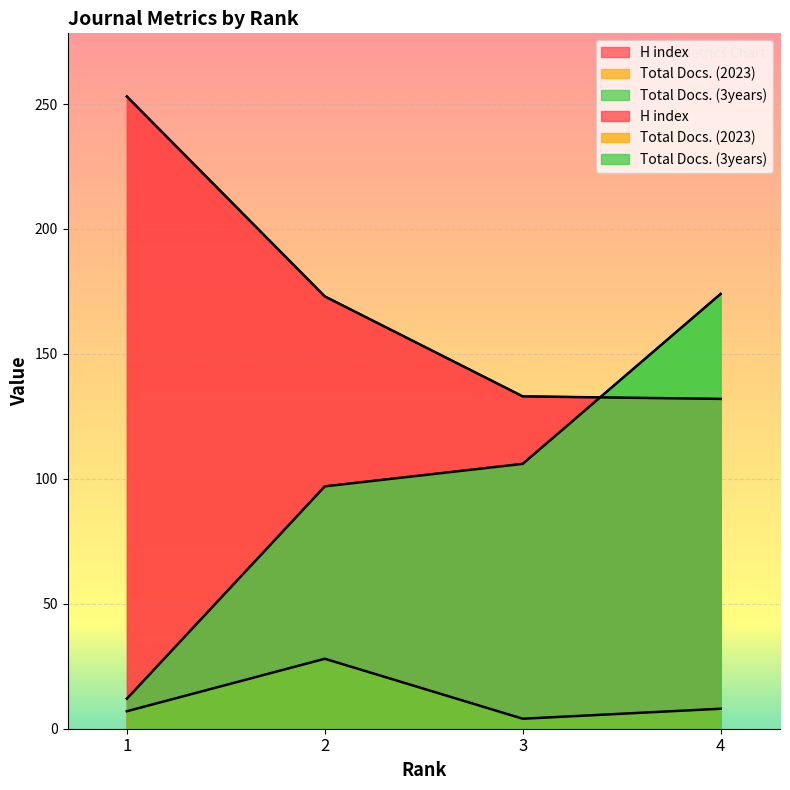

Which label corresponds to the largest value in the chart?

1